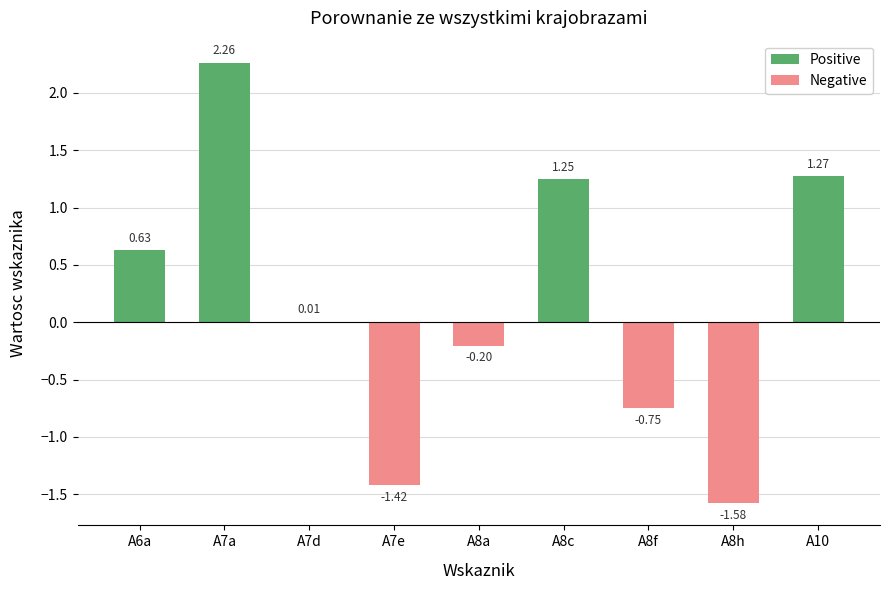

How many groups of bars are there?

9